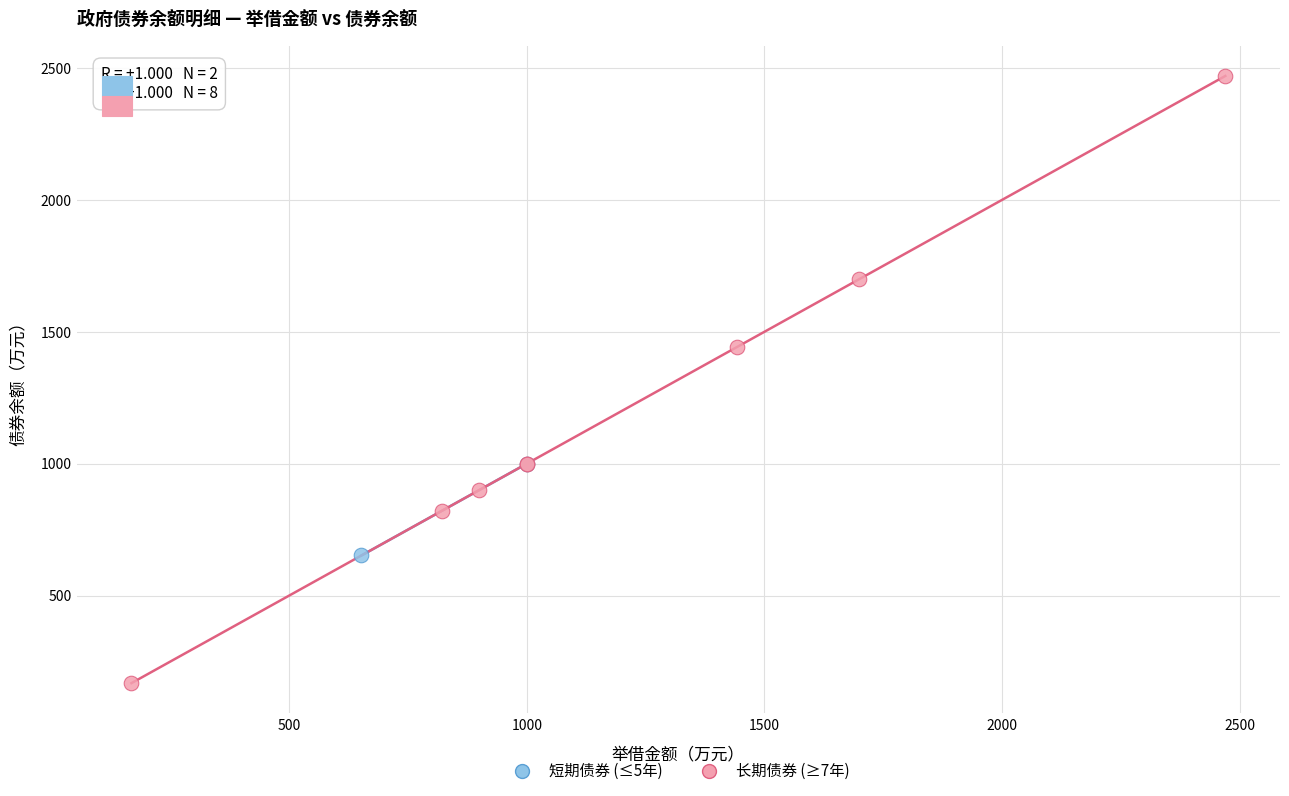

What are all the series names shown in the legend?

短期债券 (≤5年), 长期债券 (≥7年)